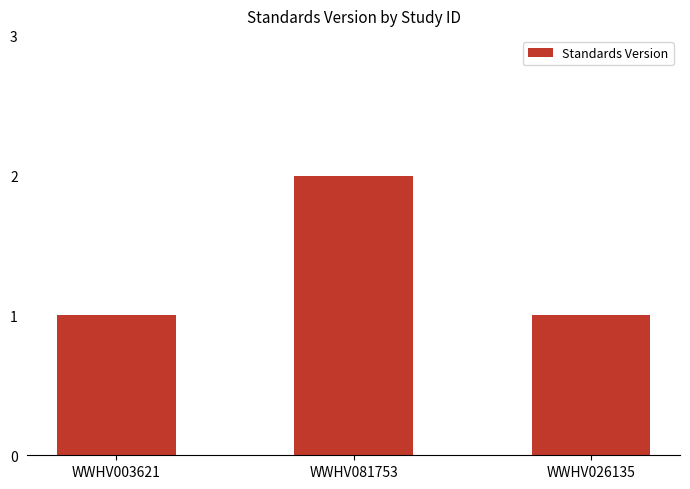

How many distinct data groups are displayed?

1